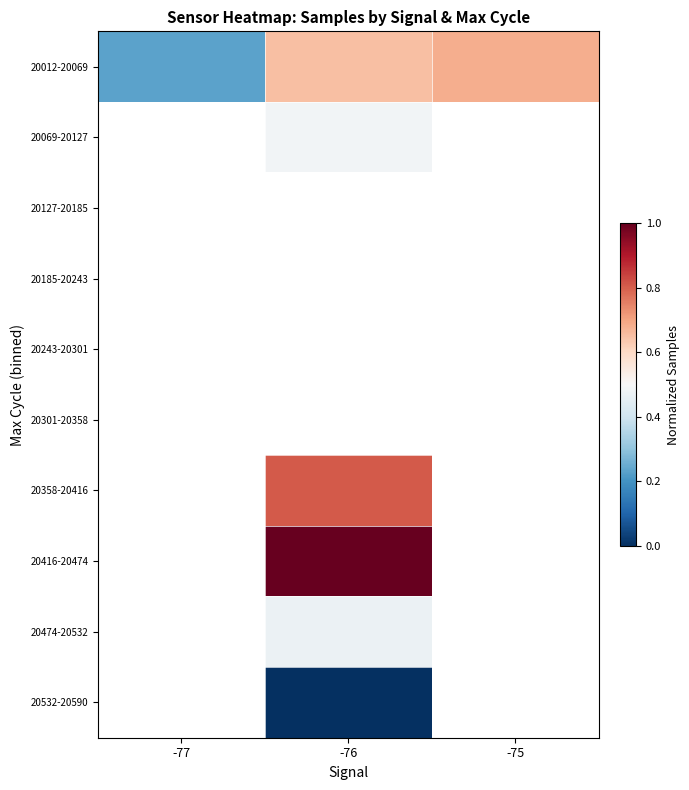

Between -76 and -77, which is larger?

-76